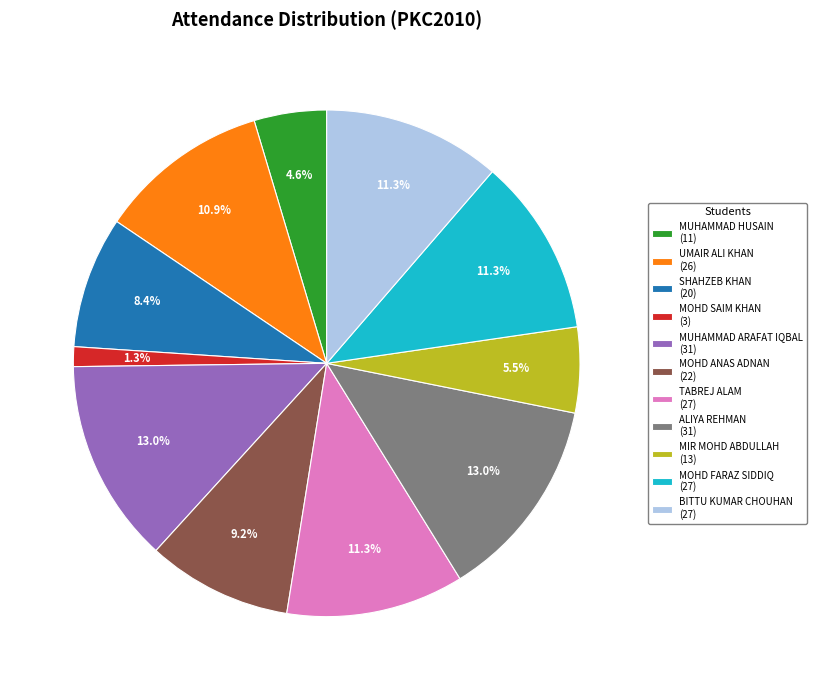

Approximately how many times larger is the value at MIR MOHD ABDULLAH compared to BITTU KUMAR CHOUHAN?

0.5